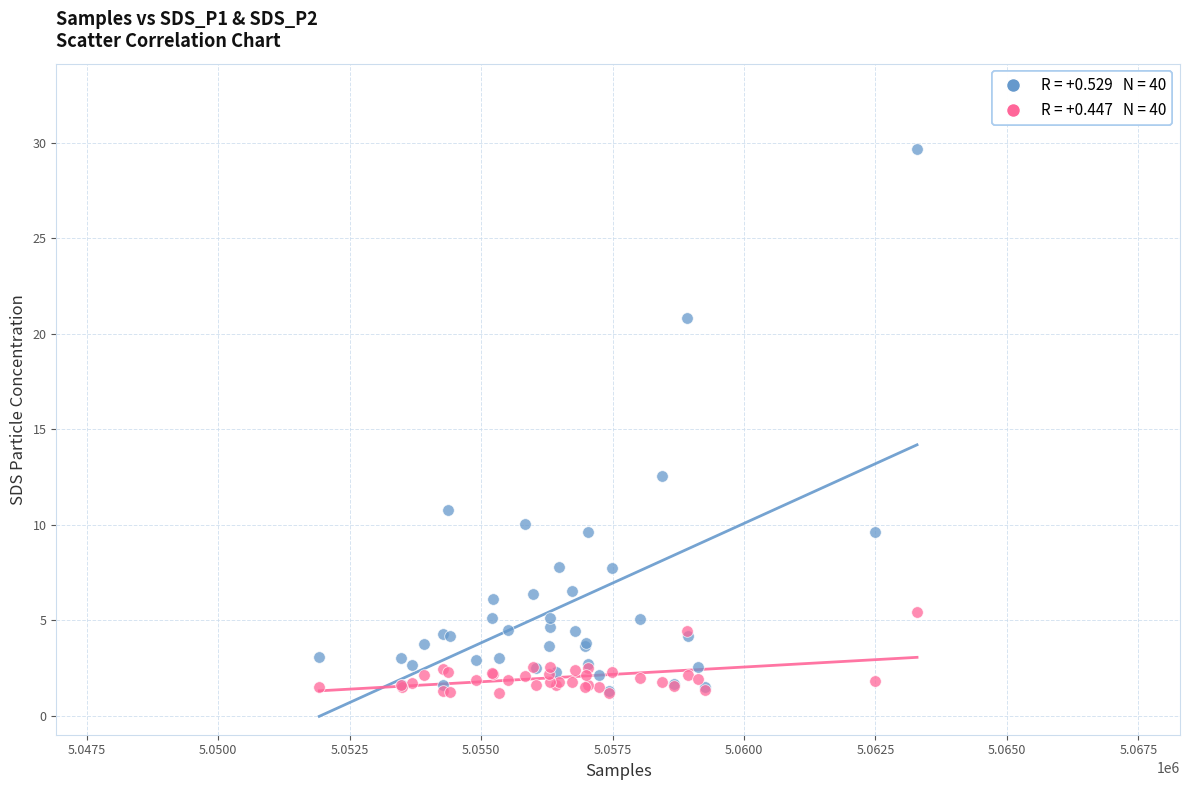

Across all series, what Y value is closest to 15?

12.6